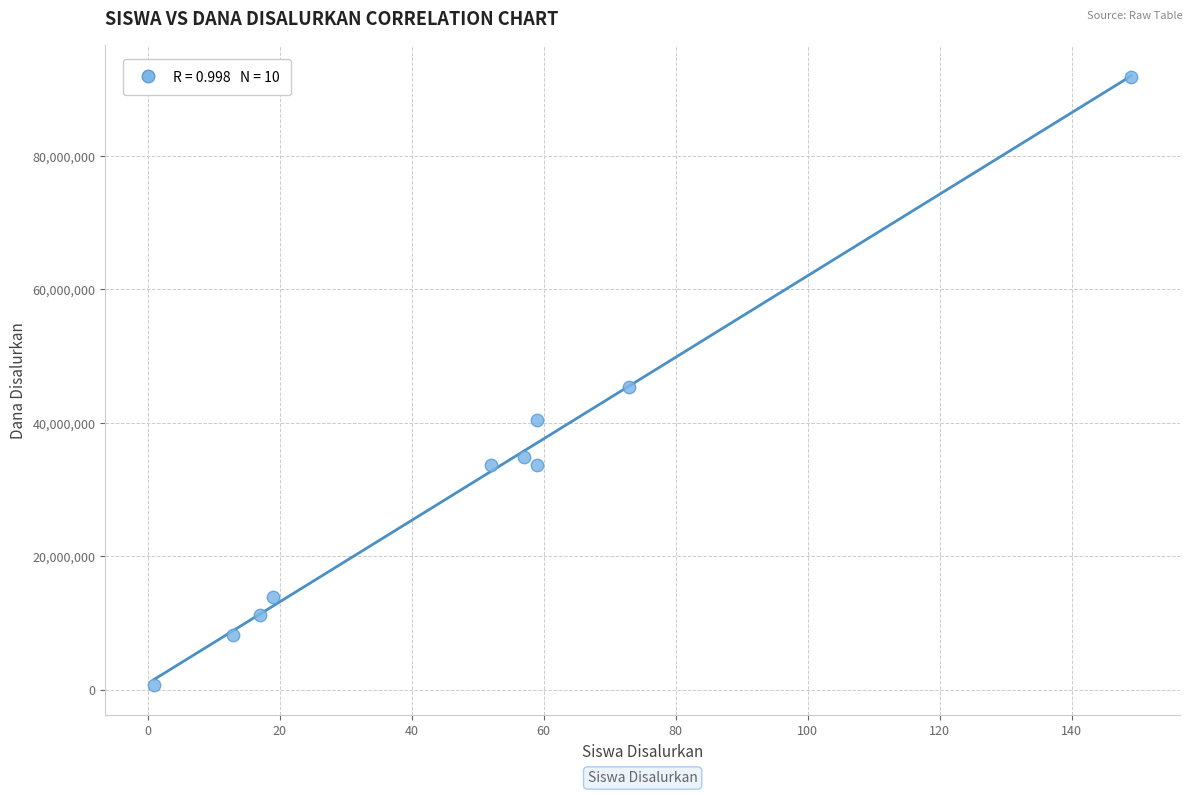

What is the average X value?

50